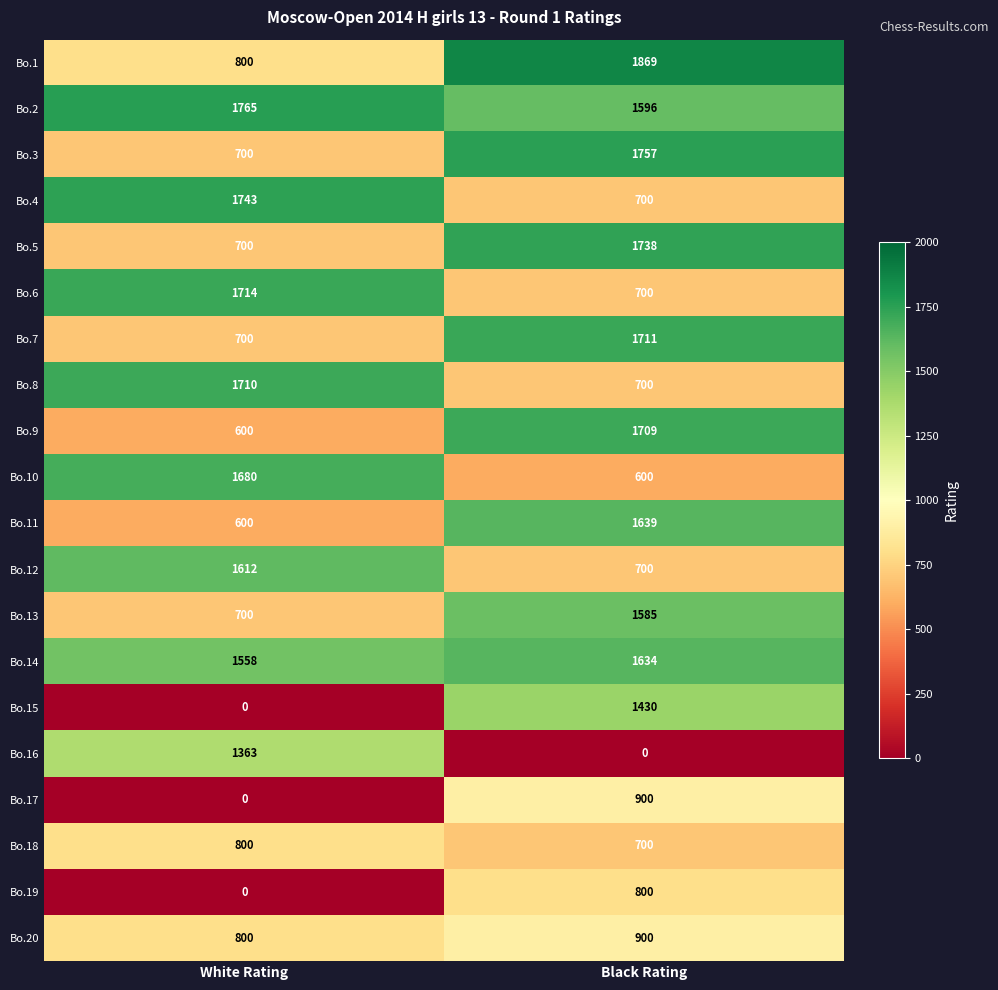

What is the difference between the maximum and minimum values in the Bo.18 series?

100